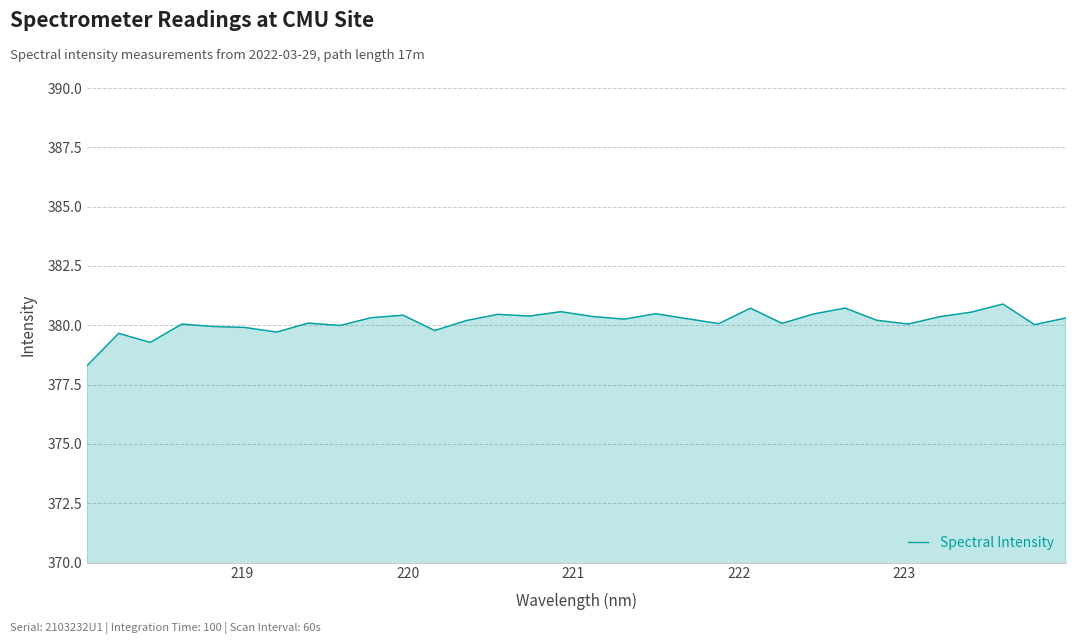

True or false: the data has more than 0 interior local peaks.

True